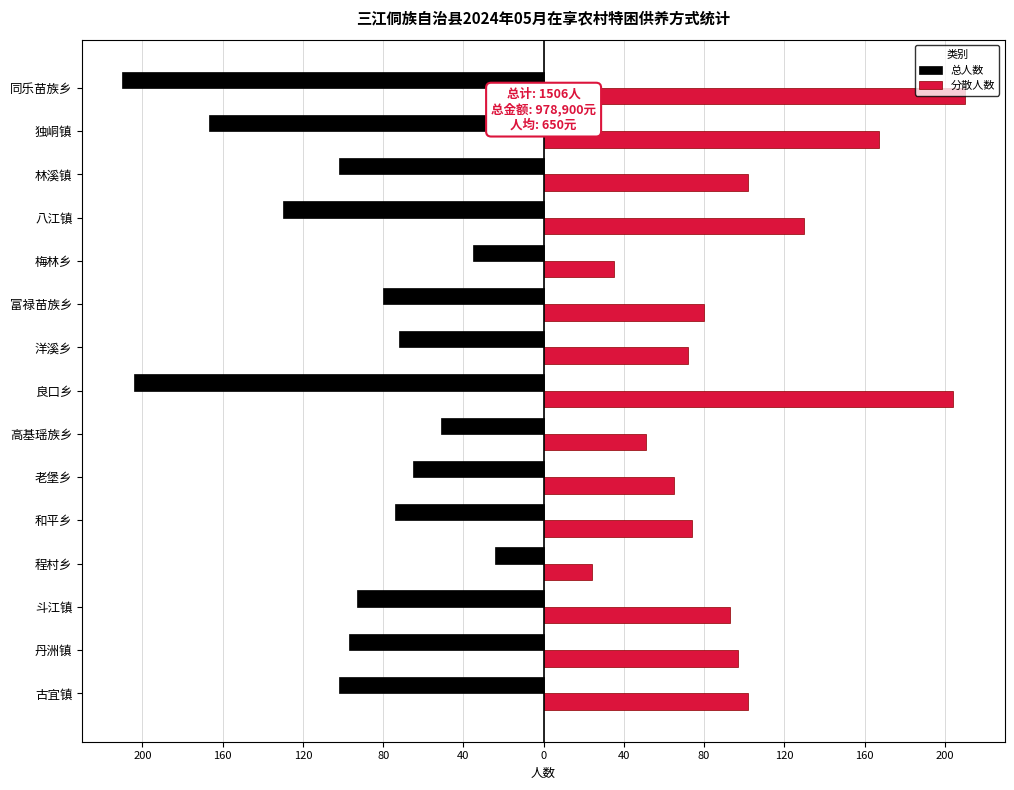

What is the difference between the maximum and minimum values in the 总人数 series?

186